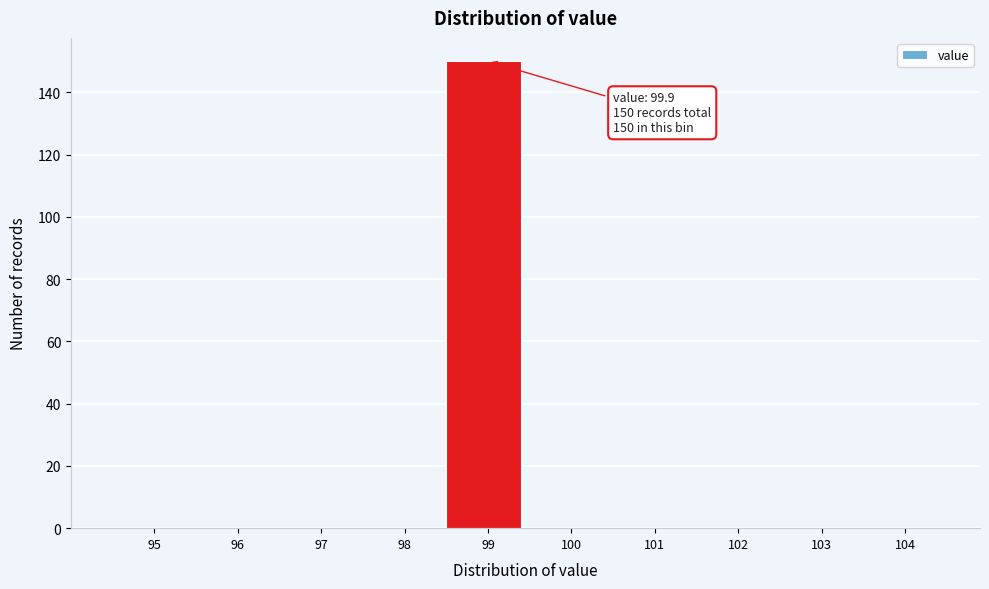

Reading right to left, what are all the values shown in this chart?

104=0	103=0	102=0	101=0	100=0	99=150	98=0	97=0	96=0	95=0